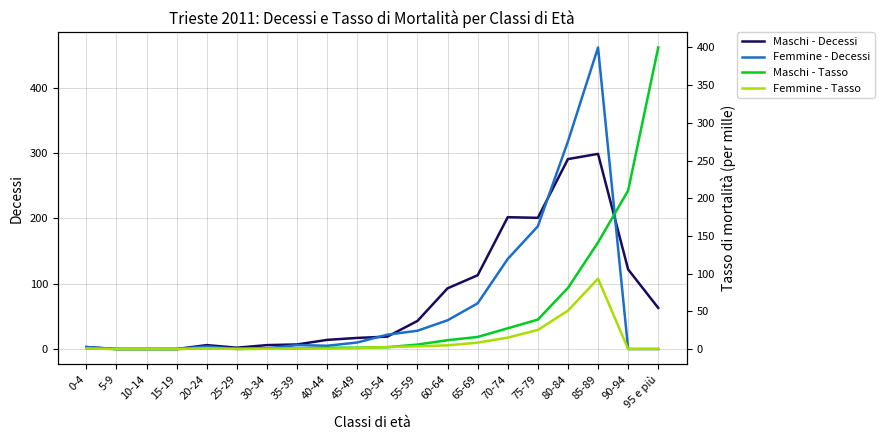

List the series in order of their overall mean, highest first.

Maschi - Decessi, Femmine - Decessi, Maschi - Tasso, Femmine - Tasso